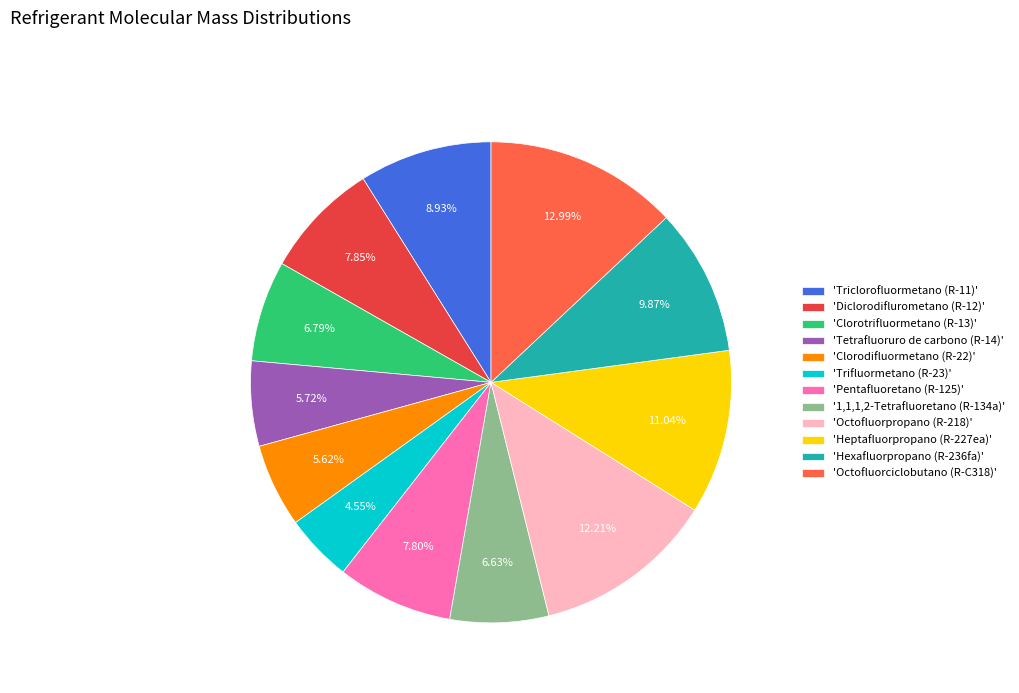

How many segments does this pie chart have?

12